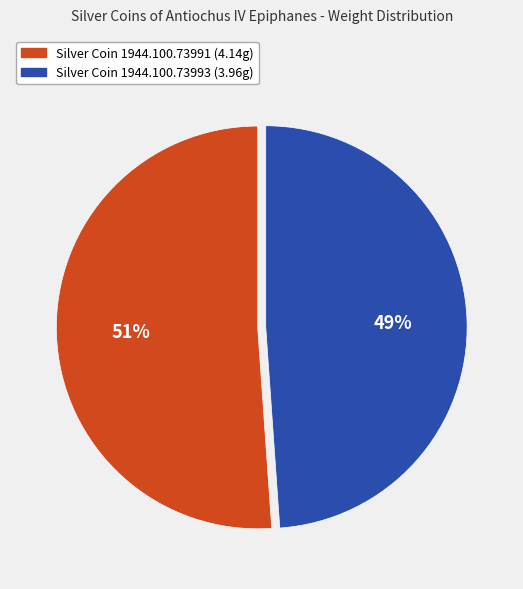

To the nearest percent, what is the difference between the largest and smallest slice percentages?

2%